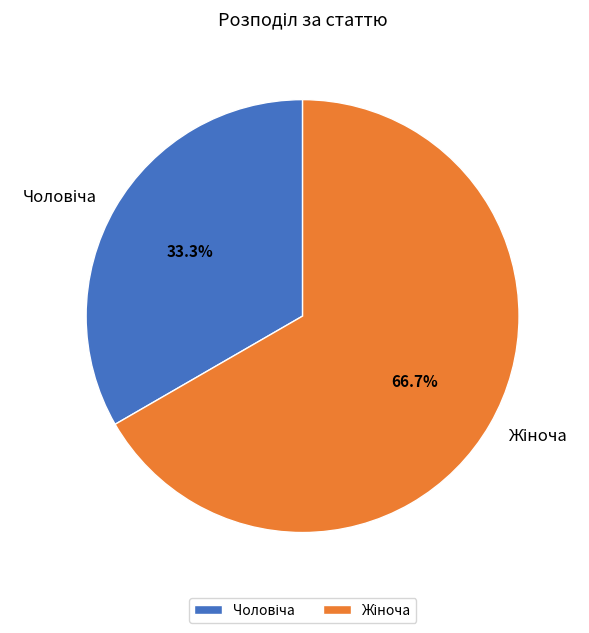

Does any single category account for the majority?

Yes